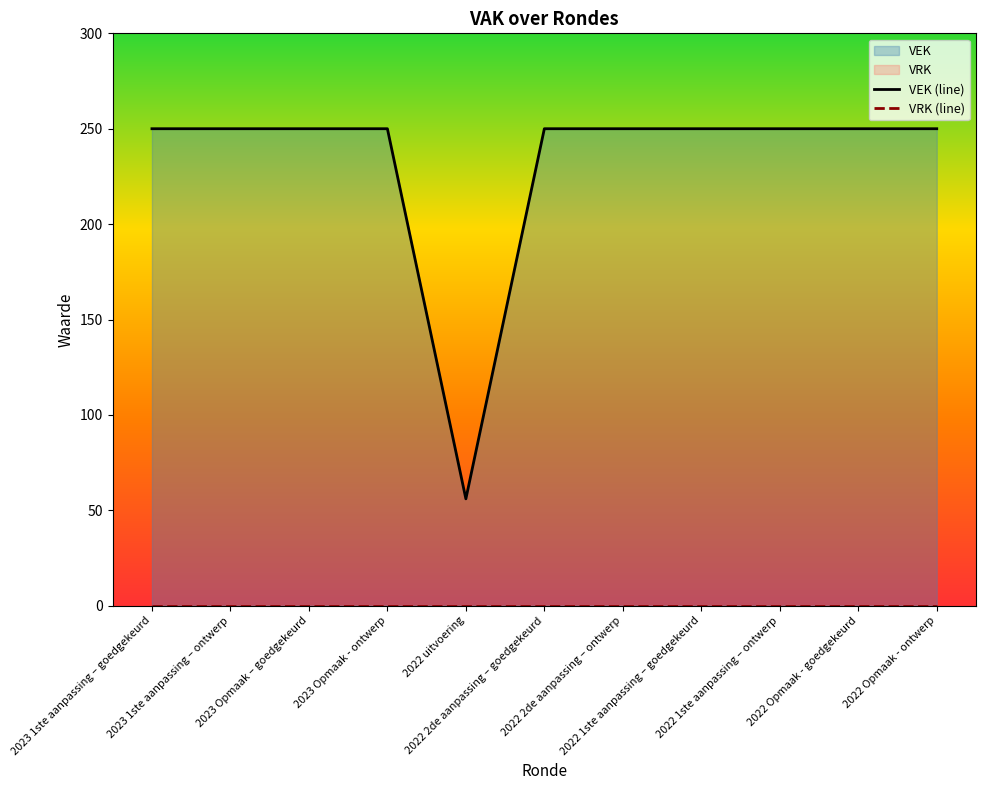

Reading right to left, list all the values displayed in this chart.

VEK (line): 2022 Opmaak - ontwerp=250	2022 Opmaak - goedgekeurd=250	2022 1ste aanpassing – ontwerp=250	2022 1ste aanpassing – goedgekeurd=250	2022 2de aanpassing – ontwerp=250	2022 2de aanpassing – goedgekeurd=250	2022 uitvoering=56	2023 Opmaak - ontwerp=250	2023 Opmaak – goedgekeurd=250	2023 1ste aanpassing – ontwerp=250	2023 1ste aanpassing – goedgekeurd=250
VRK (line): 2022 Opmaak - ontwerp=0	2022 Opmaak - goedgekeurd=0	2022 1ste aanpassing – ontwerp=0	2022 1ste aanpassing – goedgekeurd=0	2022 2de aanpassing – ontwerp=0	2022 2de aanpassing – goedgekeurd=0	2022 uitvoering=0	2023 Opmaak - ontwerp=0	2023 Opmaak – goedgekeurd=0	2023 1ste aanpassing – ontwerp=0	2023 1ste aanpassing – goedgekeurd=0